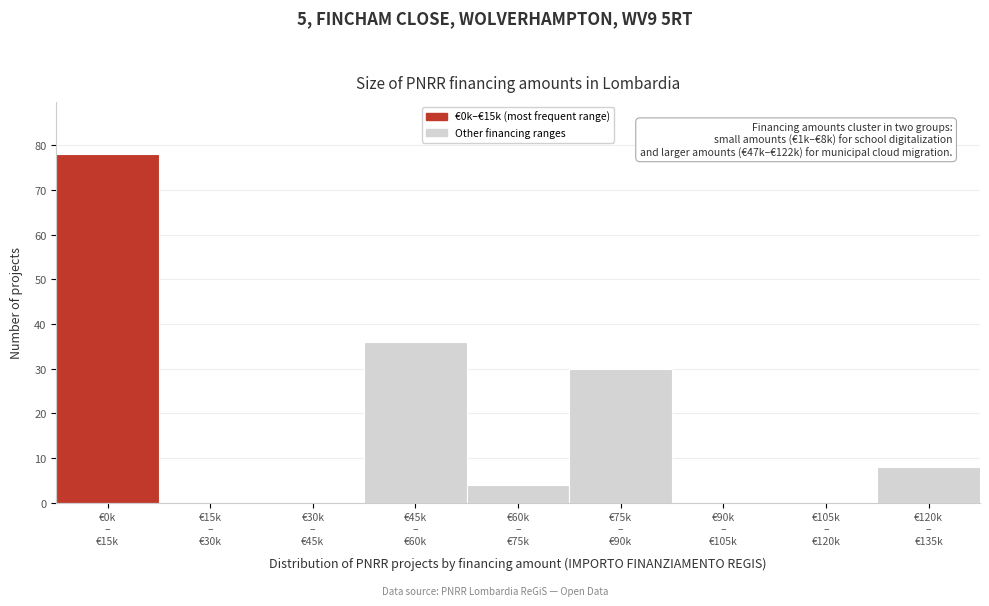

What is the greatest value displayed?

78